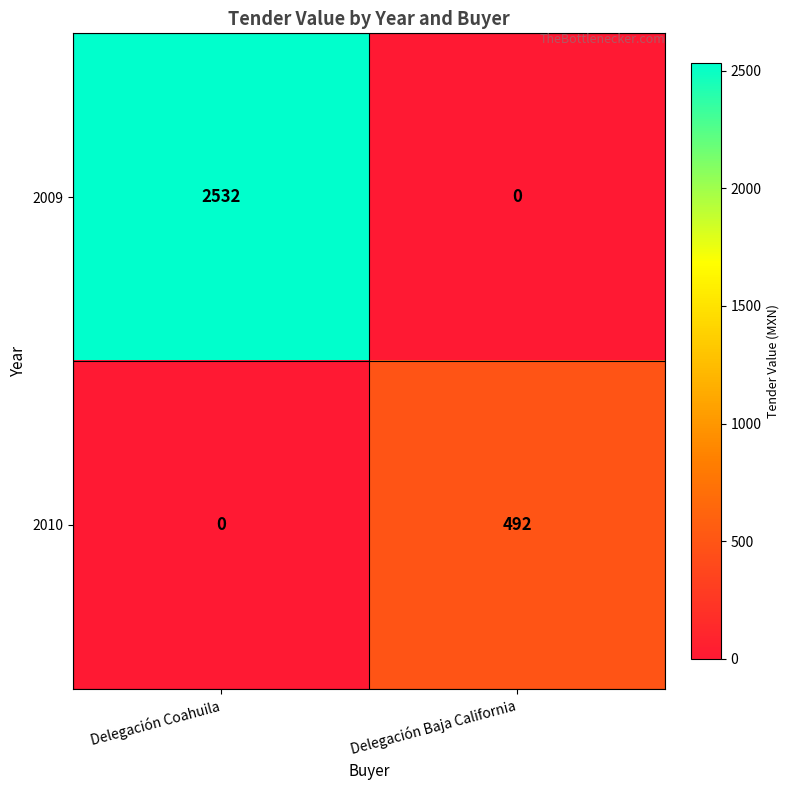

Reading left to right, extract all data points from this chart.

2009: 2532	0
2010: 0	492